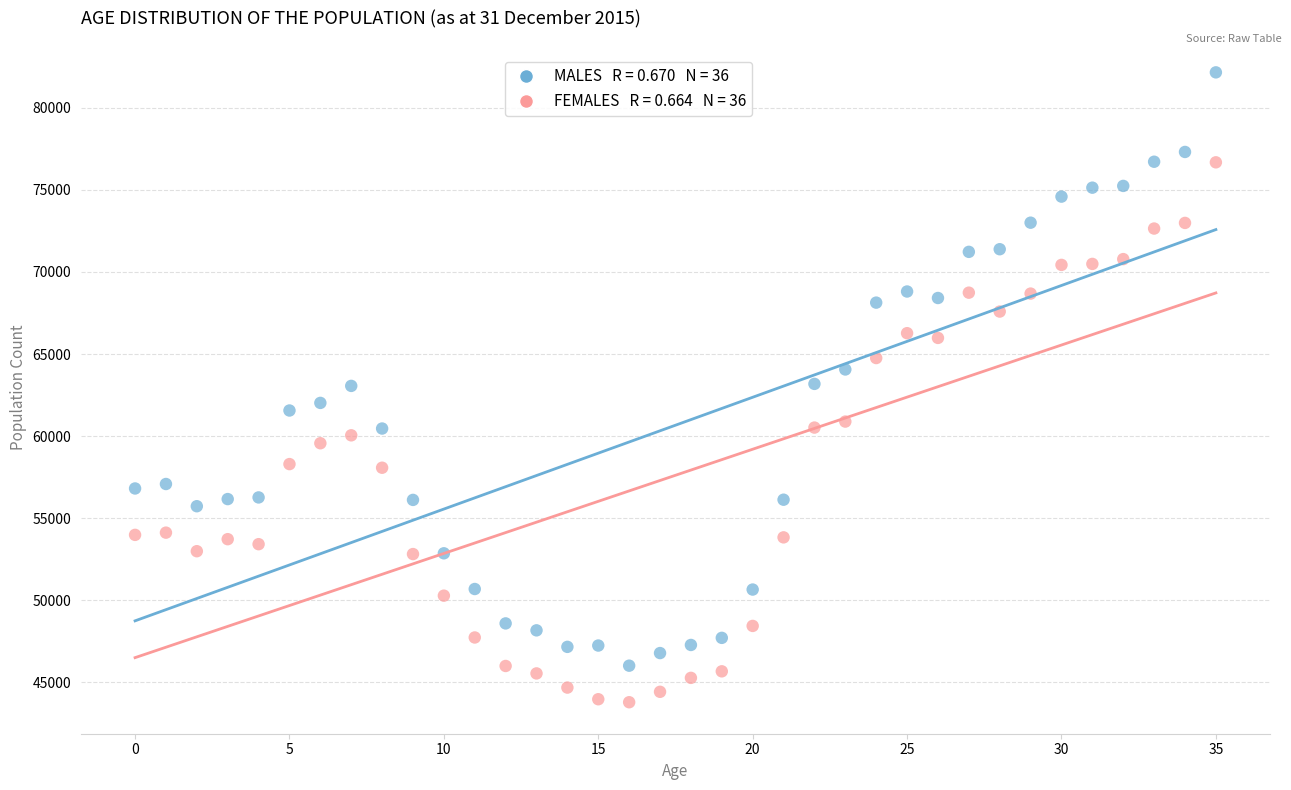

Across all data points, what is the range of Y values (max minus min)?

38397